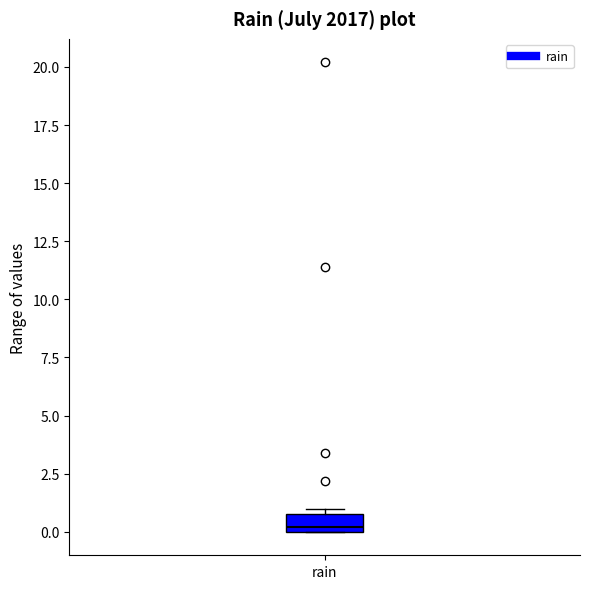

Transcribe this box plot: give where the median line is, the range the box spans, and where the two whiskers end, as read against the y-axis. The values are not printed on the chart, so give them approximately, as read against the axis.

median 0 (just above the box's lower edge), box 0 to 1, whiskers 0 to 1 (just above the box's upper edge)